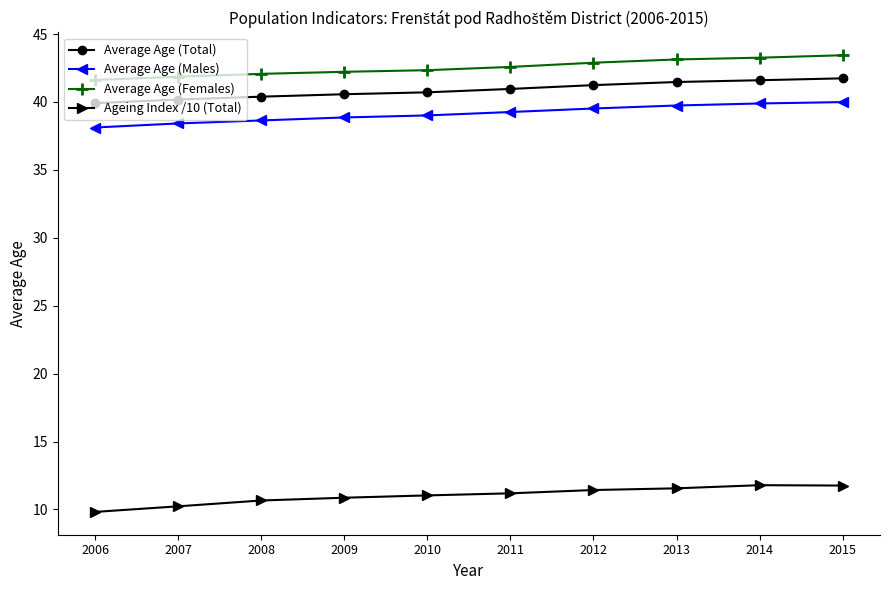

How many data points does each series have?

10